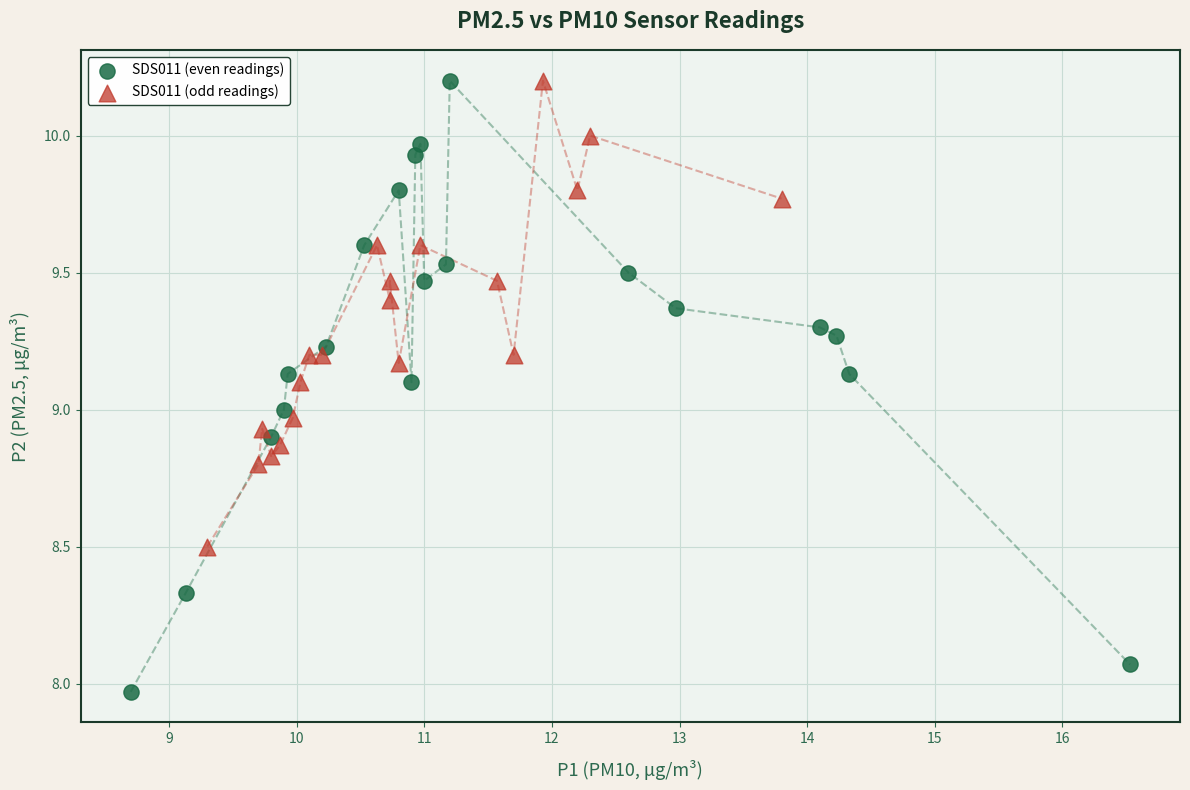

Which series has the largest Y range (max minus min)?

SDS011 (even readings)